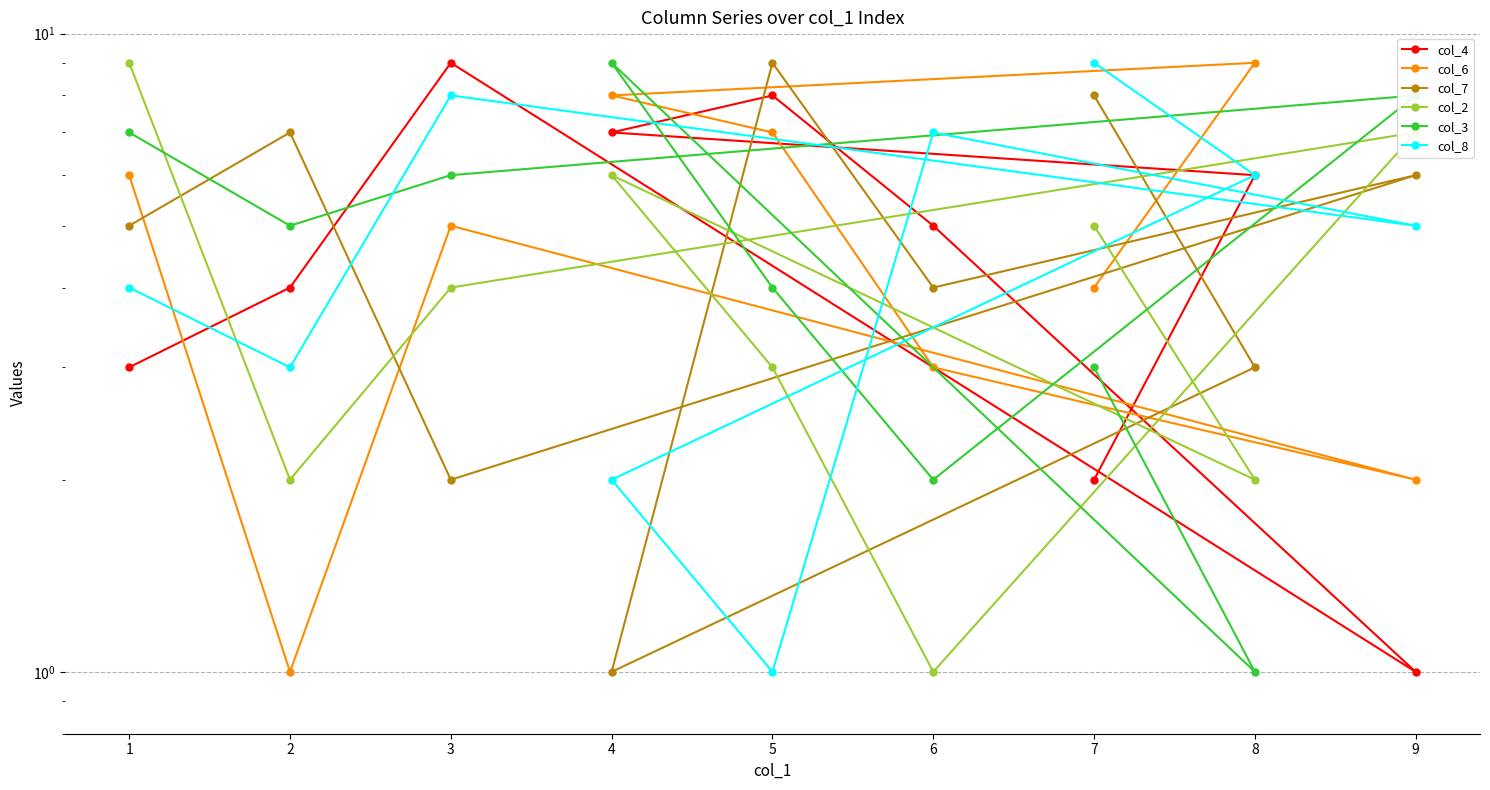

Is it true that col_3 equals 3 at 4?

False